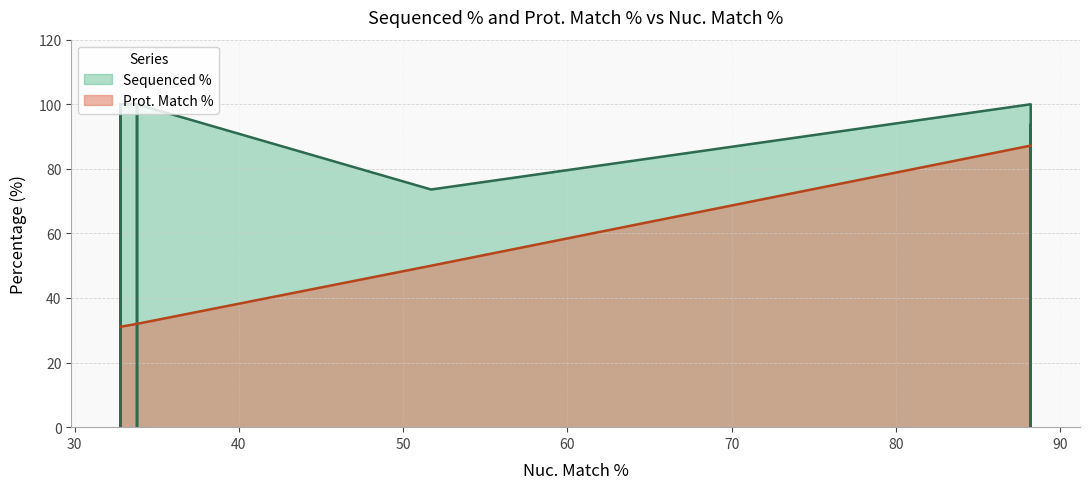

What is the difference between the Prot. Match % values at 32.8 and 51.7?

18.9